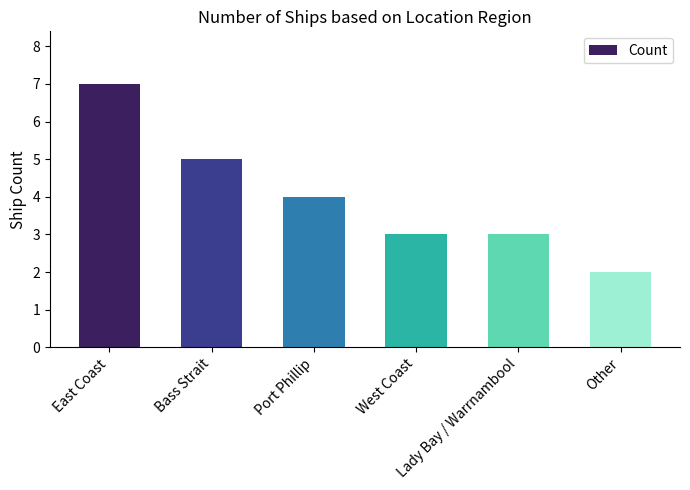

What is the minimum value shown in the chart?

2